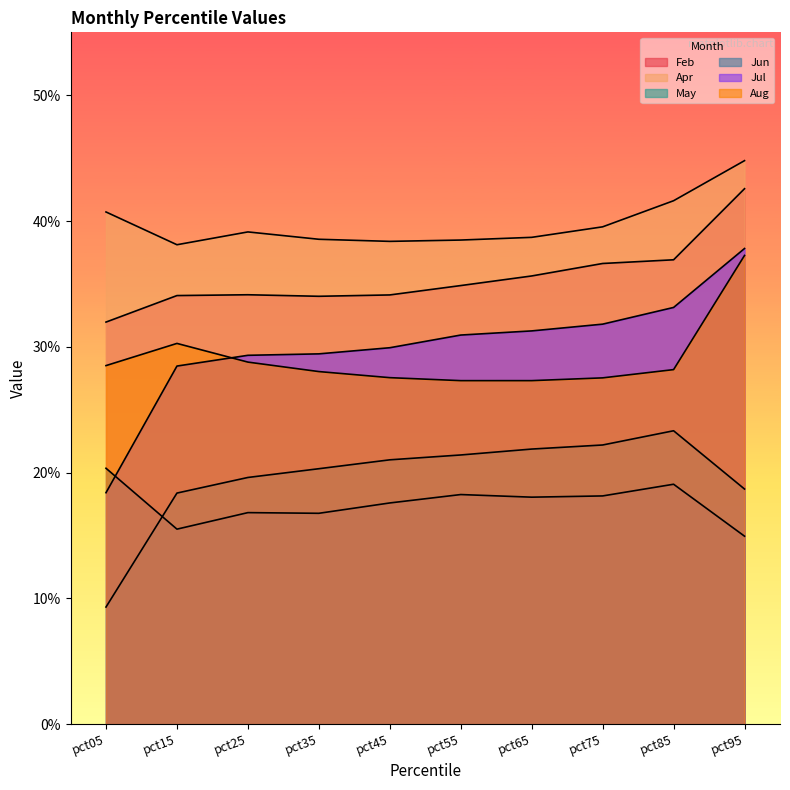

What are all the series names shown in the legend?

Feb, Apr, May, Jun, Jul, Aug